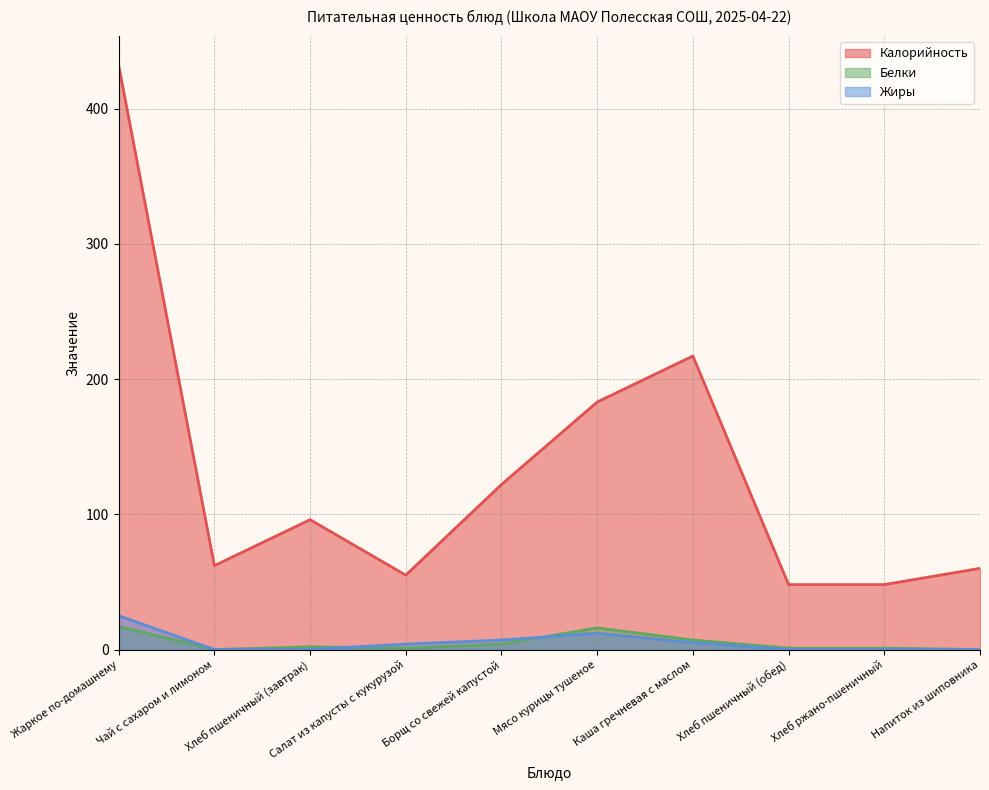

Which series has the largest total across all categories?

Калорийность